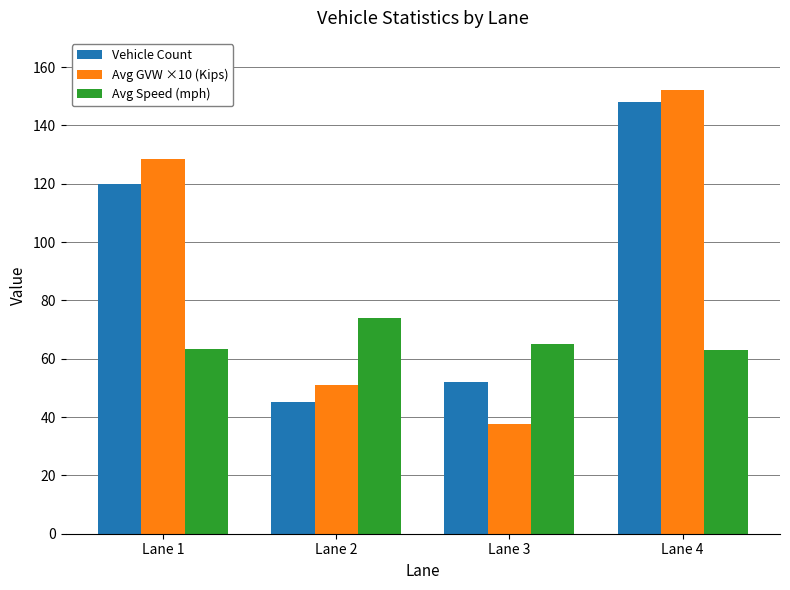

What is the total value across all series at Lane 4?

363.3